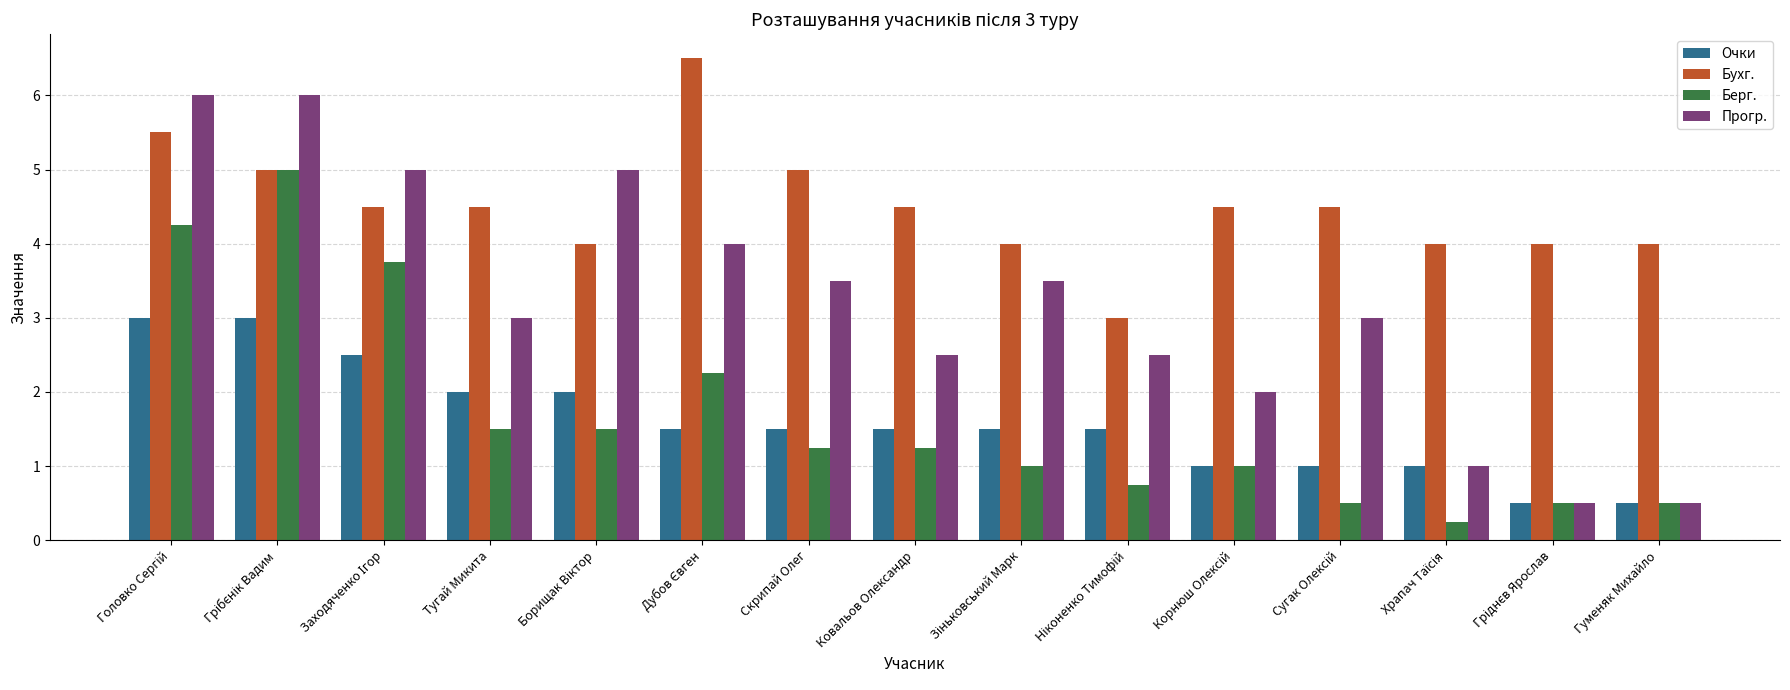

What value does the Прогр. series have at Гуменяк Михайло?

0.5